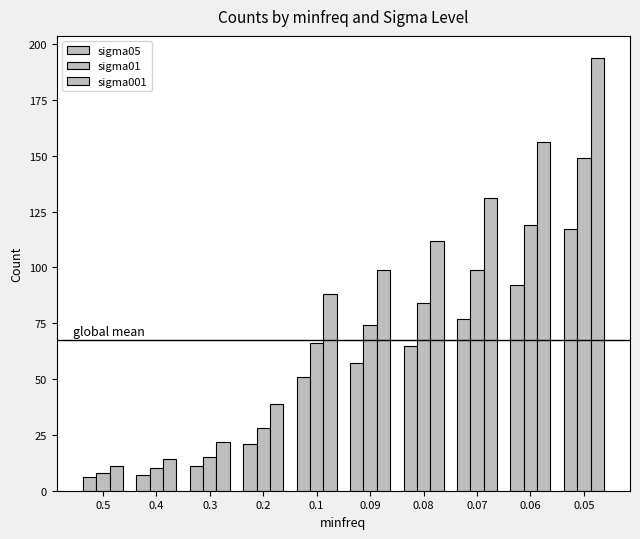

What is the label of the 5th bar from the left?

0.1